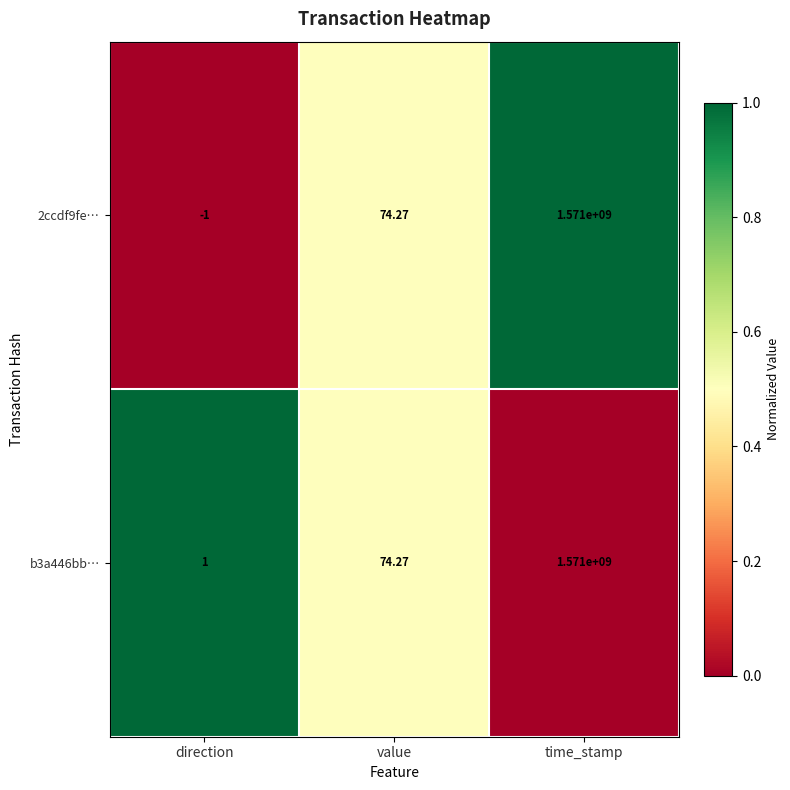

At which label is 2ccdf9fe… closest to 785499999?

value